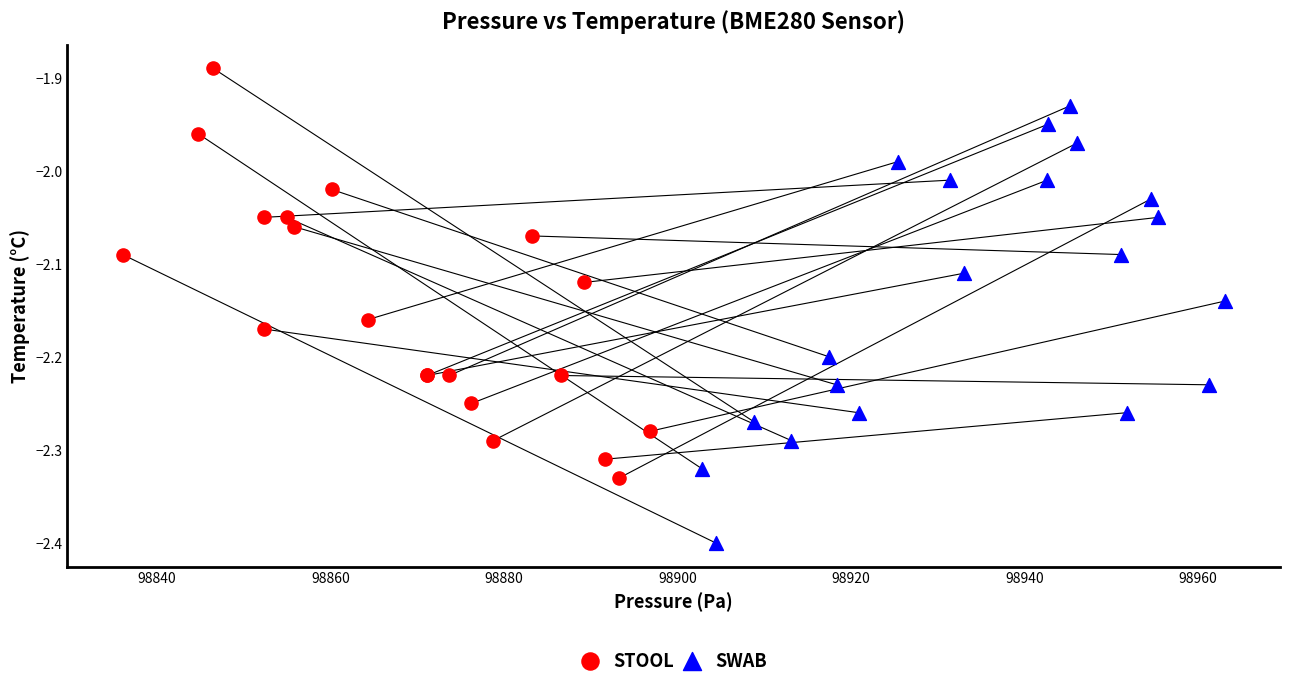

Which series reaches the maximum Y coordinate?

STOOL